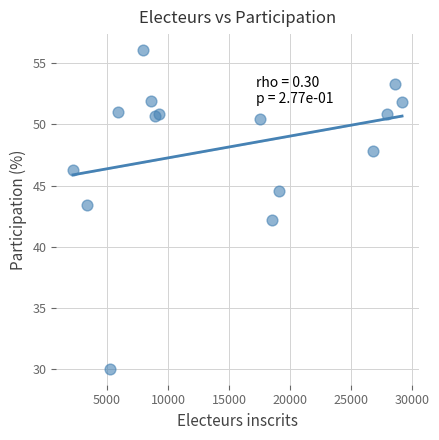

What is the range of Y values (max minus min)?

26.0